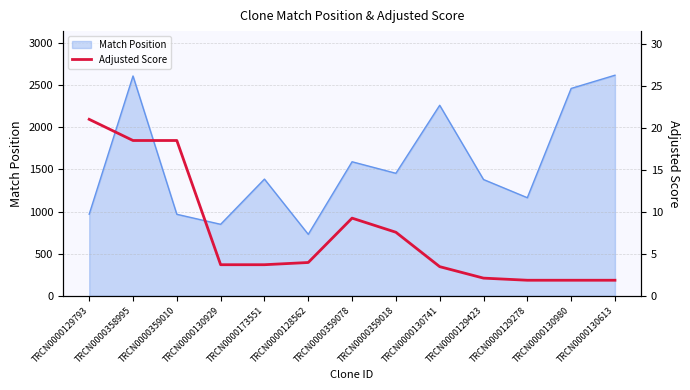

What is the difference between the maximum and minimum values?

19.2